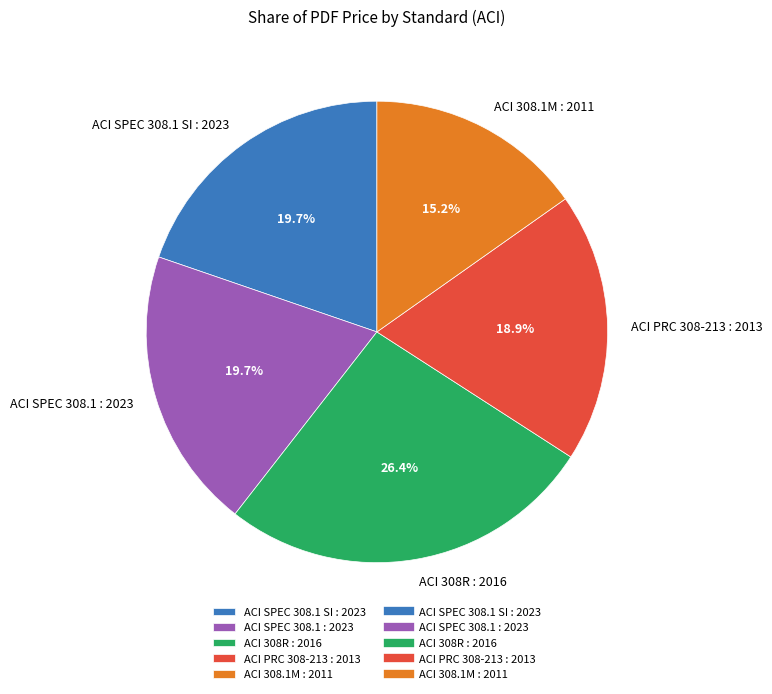

What is the ratio of the value at ACI SPEC 308.1 : 2023 to the value at ACI 308R : 2016?

0.7